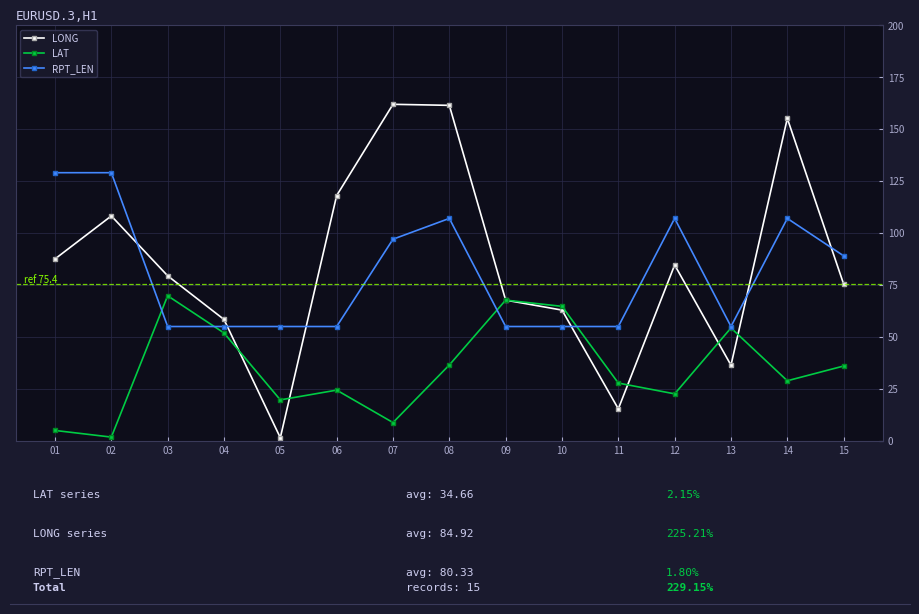

Does the chart have visible grid lines?

Yes